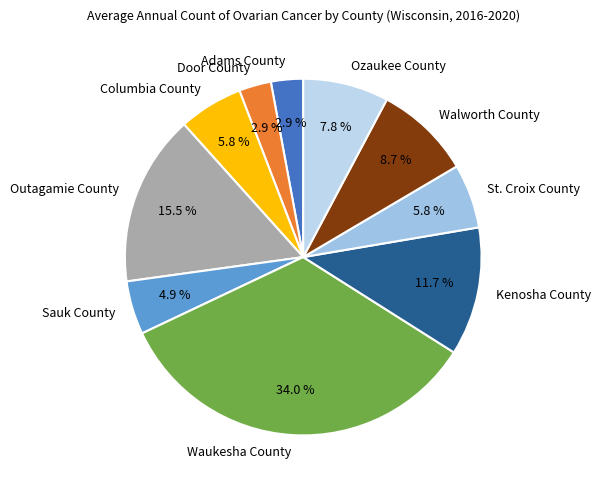

What percentage do Walworth County and Waukesha County together represent?

42.7%